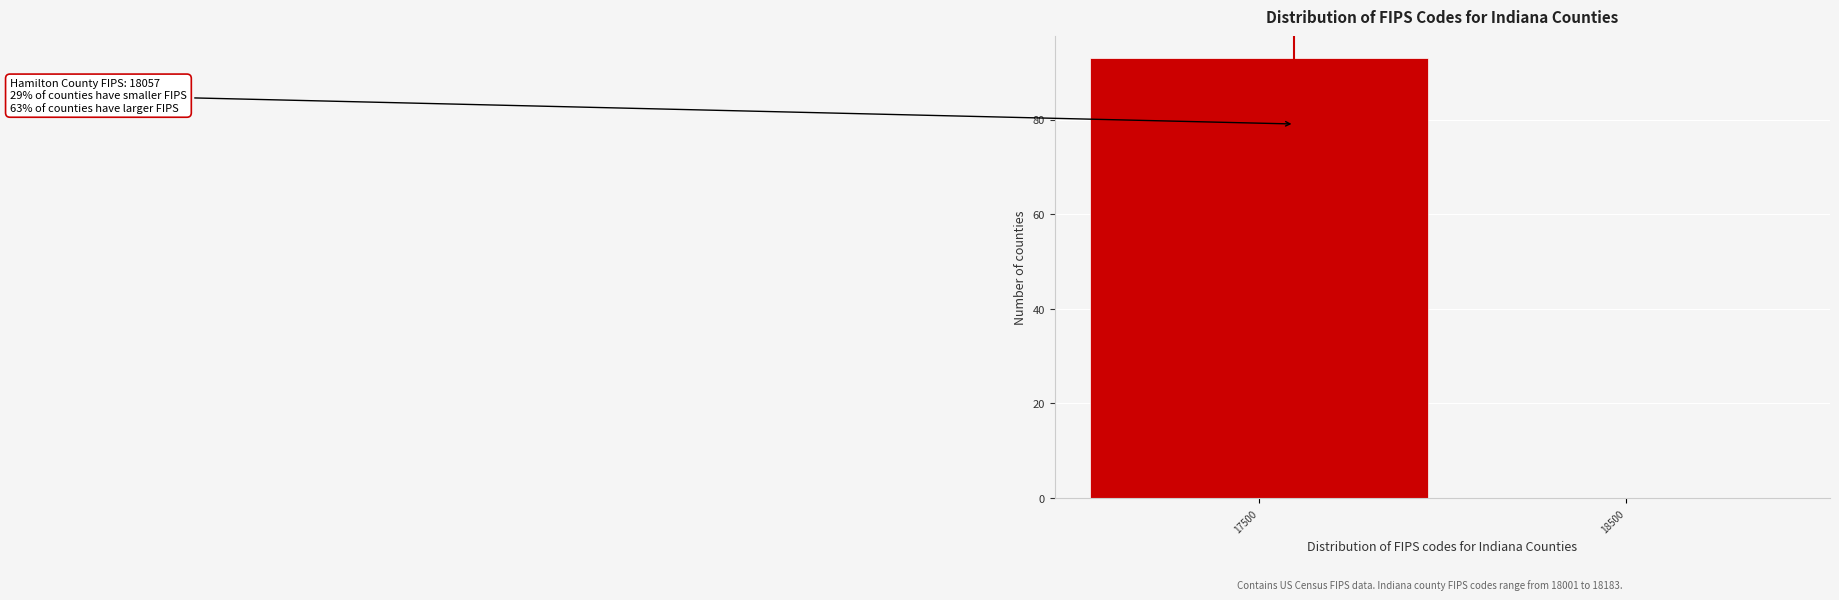

Reading left to right, extract all data points from this chart.

17500=93	18500=0